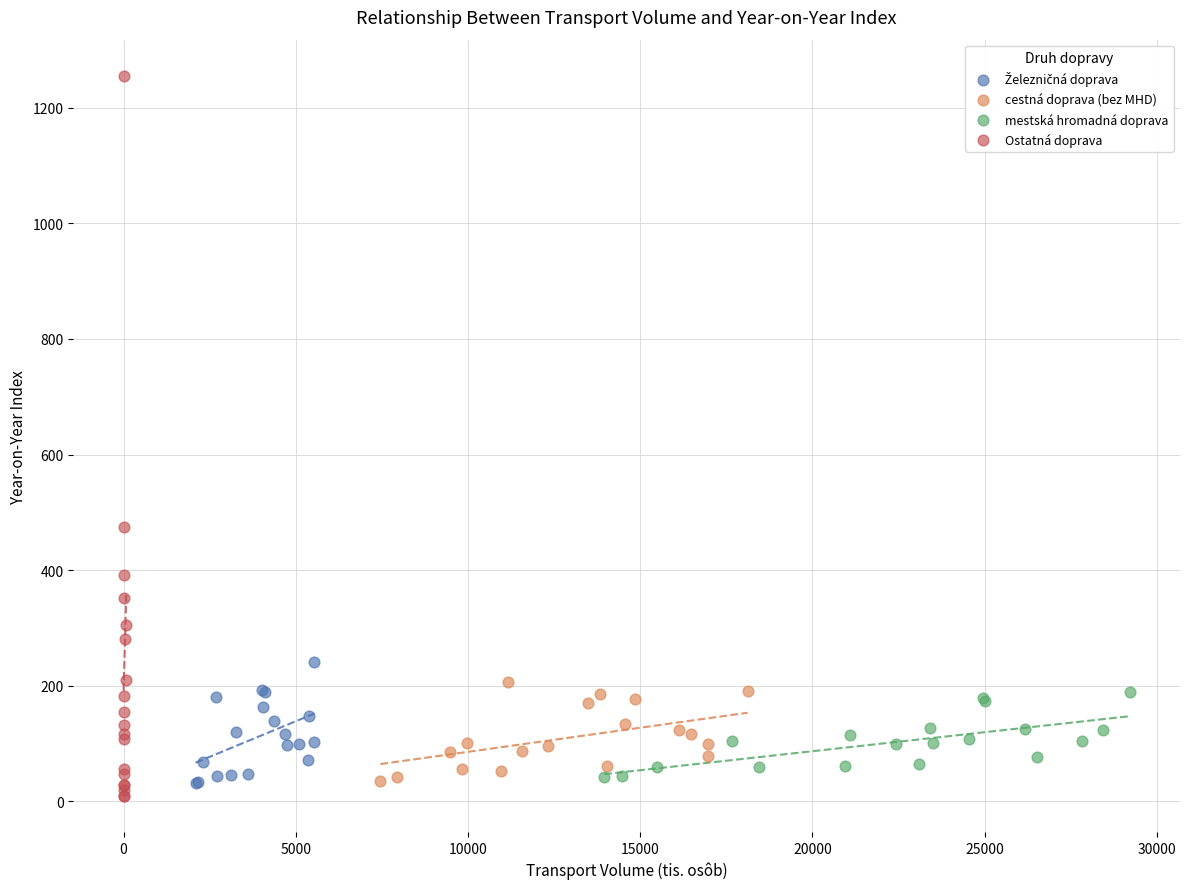

Which series has the largest Y range (max minus min)?

Ostatná doprava